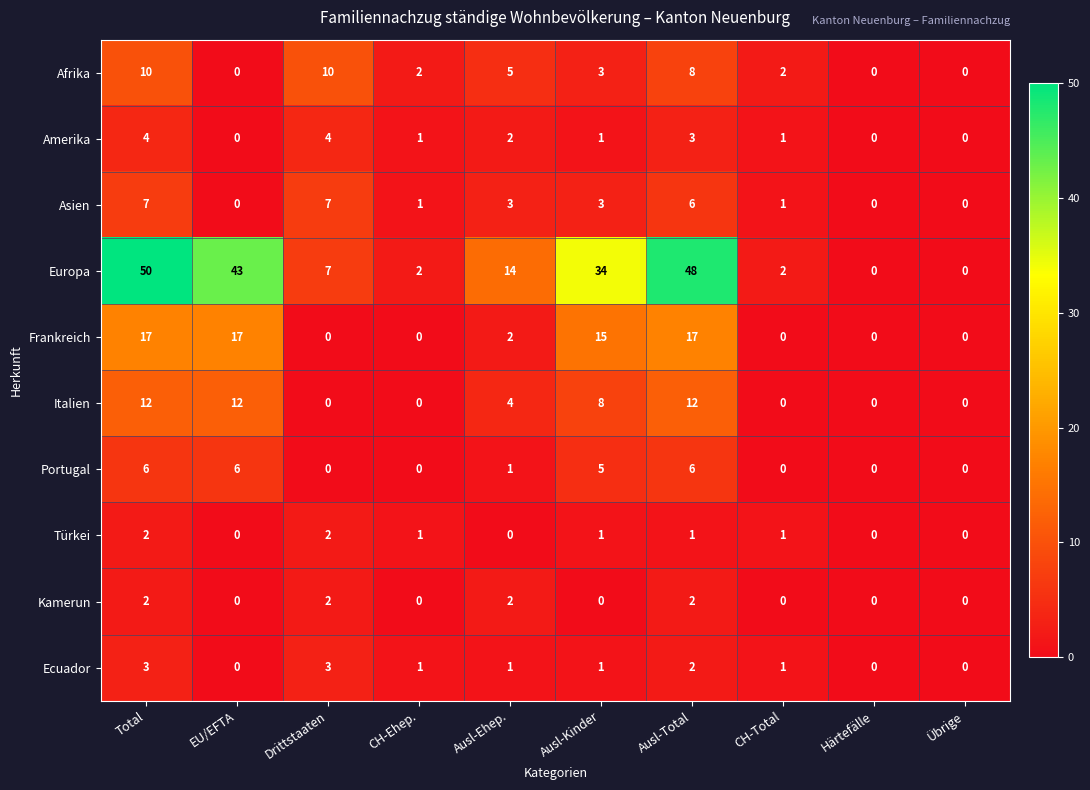

At which category does the chart reach its peak across all series?

Total